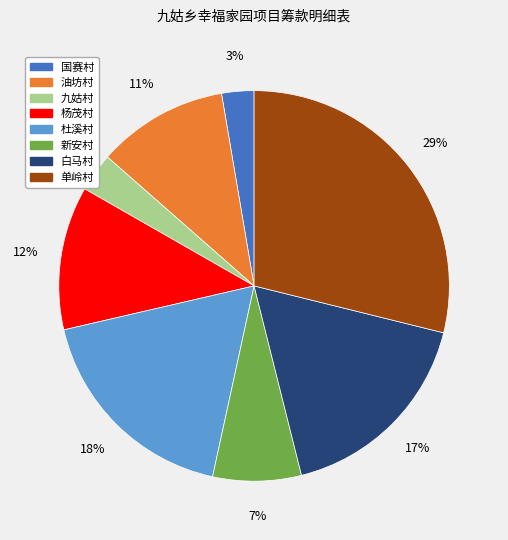

Does any single category account for the majority?

No